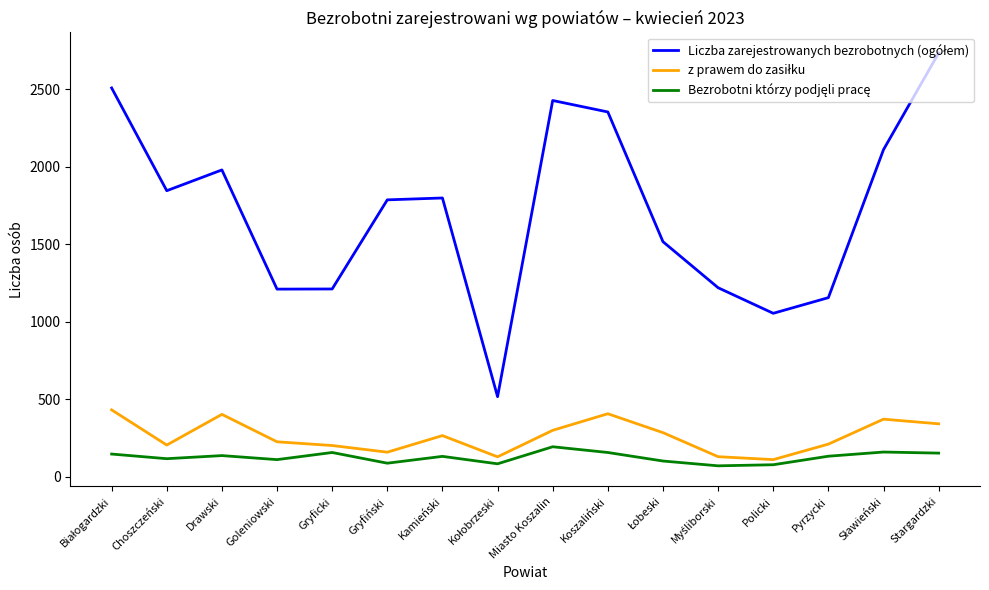

Is this an area chart (filled region under the line)?

No